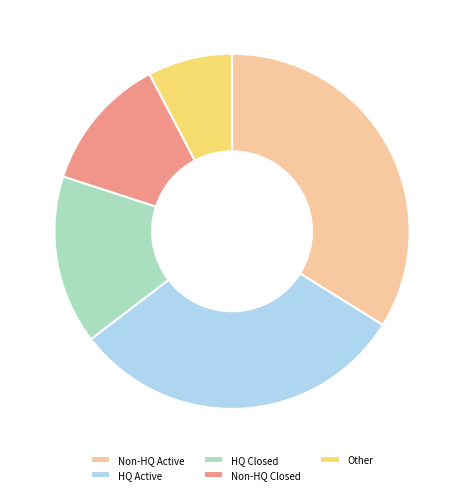

Does Non-HQ Active represent more than half of the total?

No